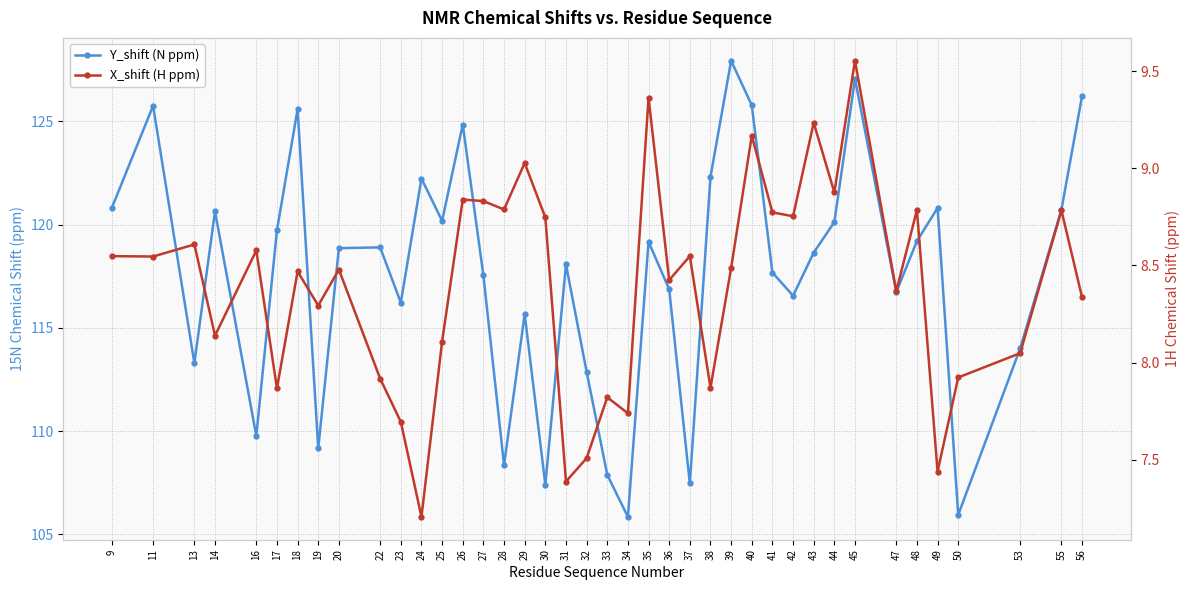

What is the value of the Y_shift (N ppm) point at the 13th from the left?

120.2